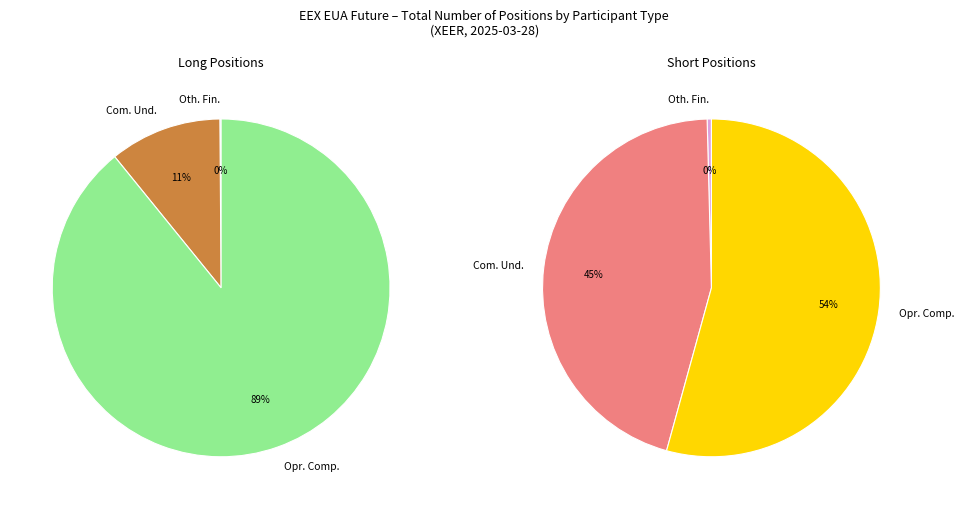

What is the smallest slice in the pie chart?

Other Financial Institutions